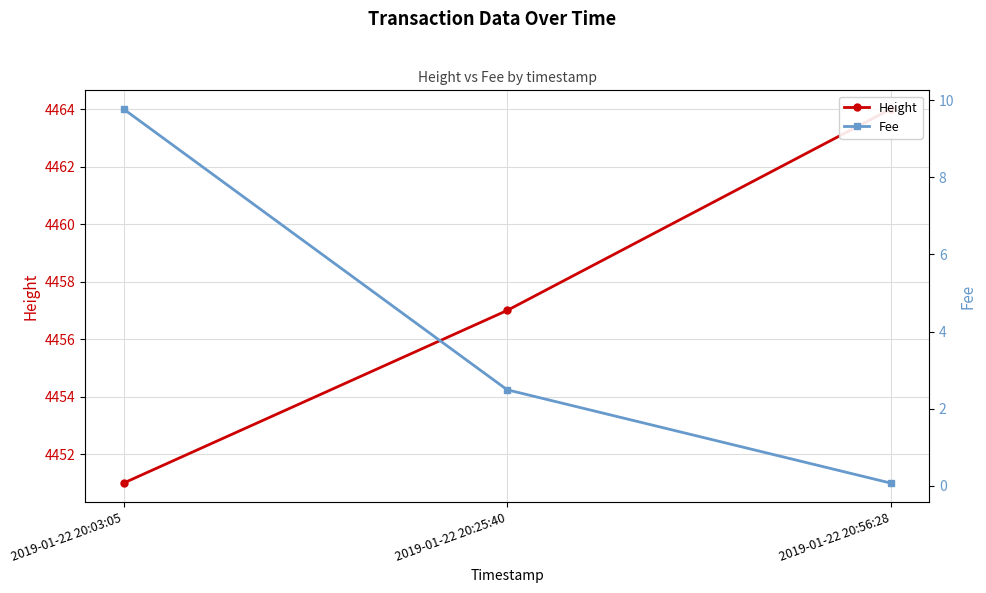

What is the sum of the Height values at 2019-01-22 20:03:05 and 2019-01-22 20:25:40?

8908.0